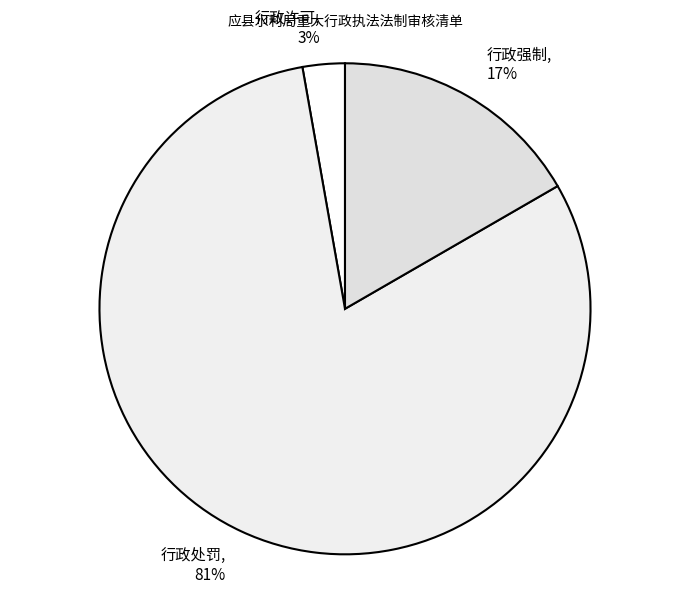

Rank the categories by value from highest to lowest.

行政处罚, 行政强制, 行政许可